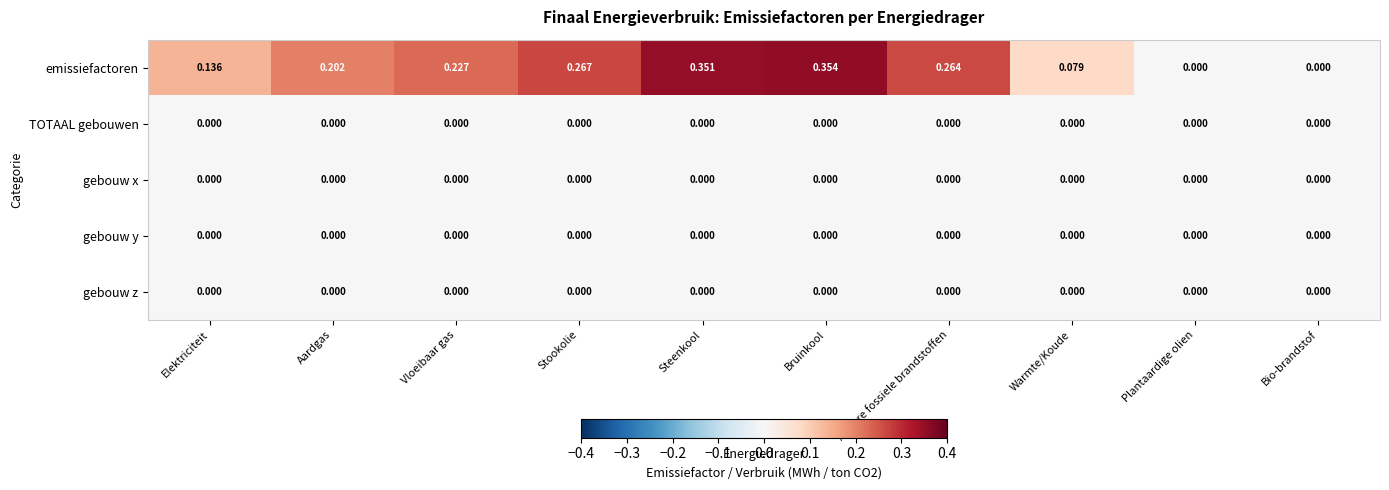

Which series has the widest spread of values?

emissiefactoren